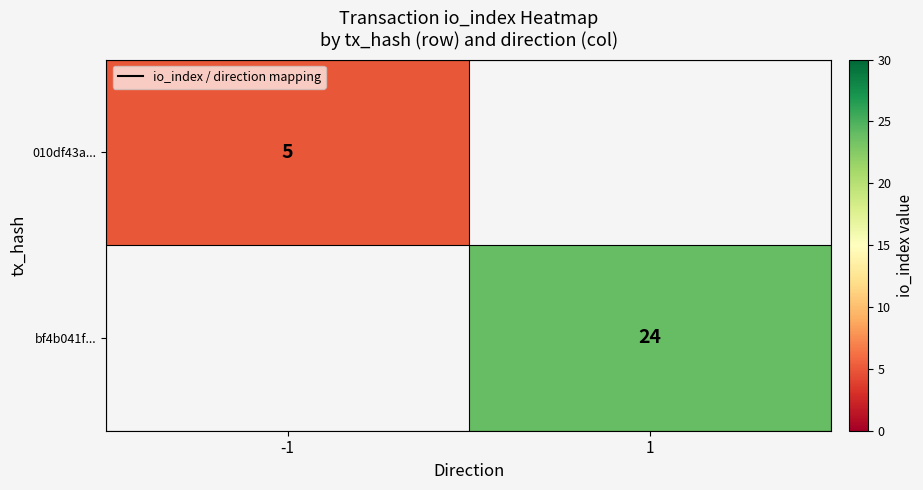

The value of bf4b041f... at 1 is 24. True or false?

True